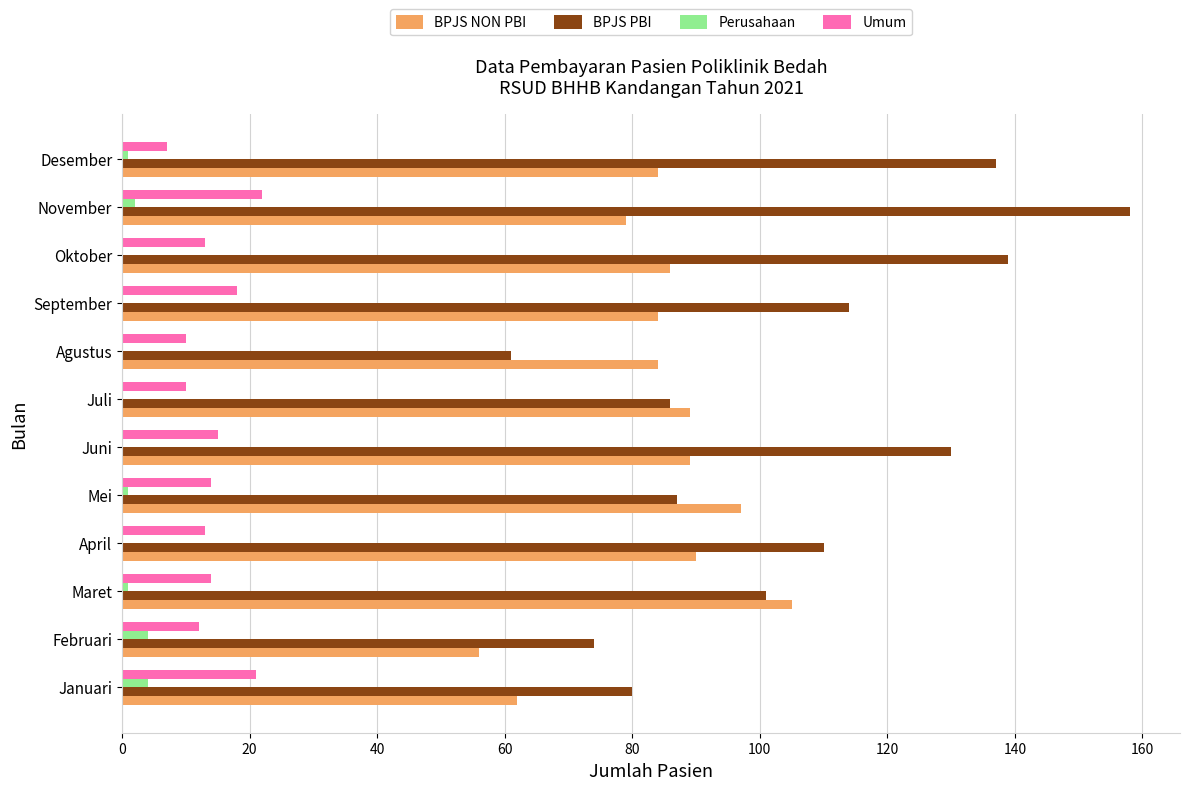

Is the value of BPJS PBI at Agustus greater than the value of Perusahaan at Desember?

Yes